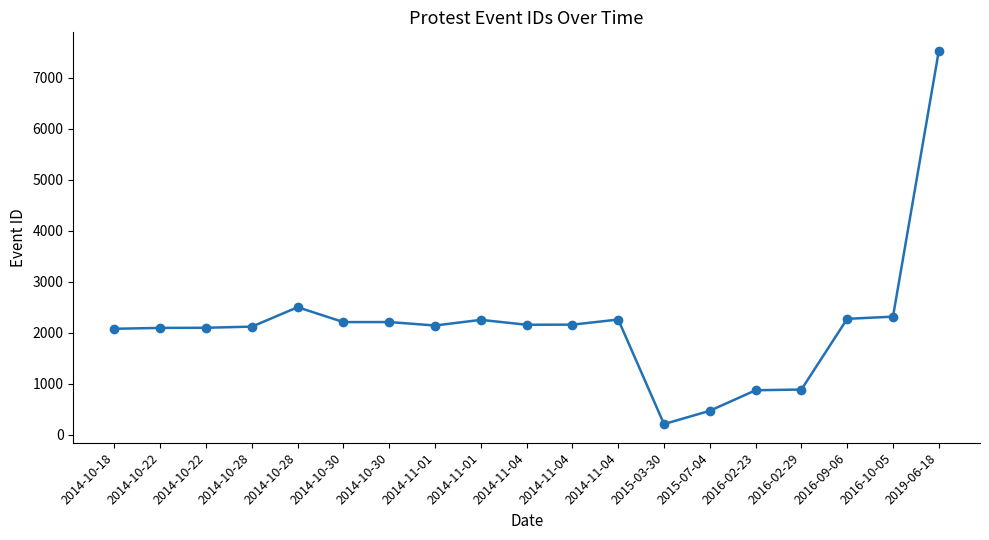

Is this an area chart (filled region under the line)?

No